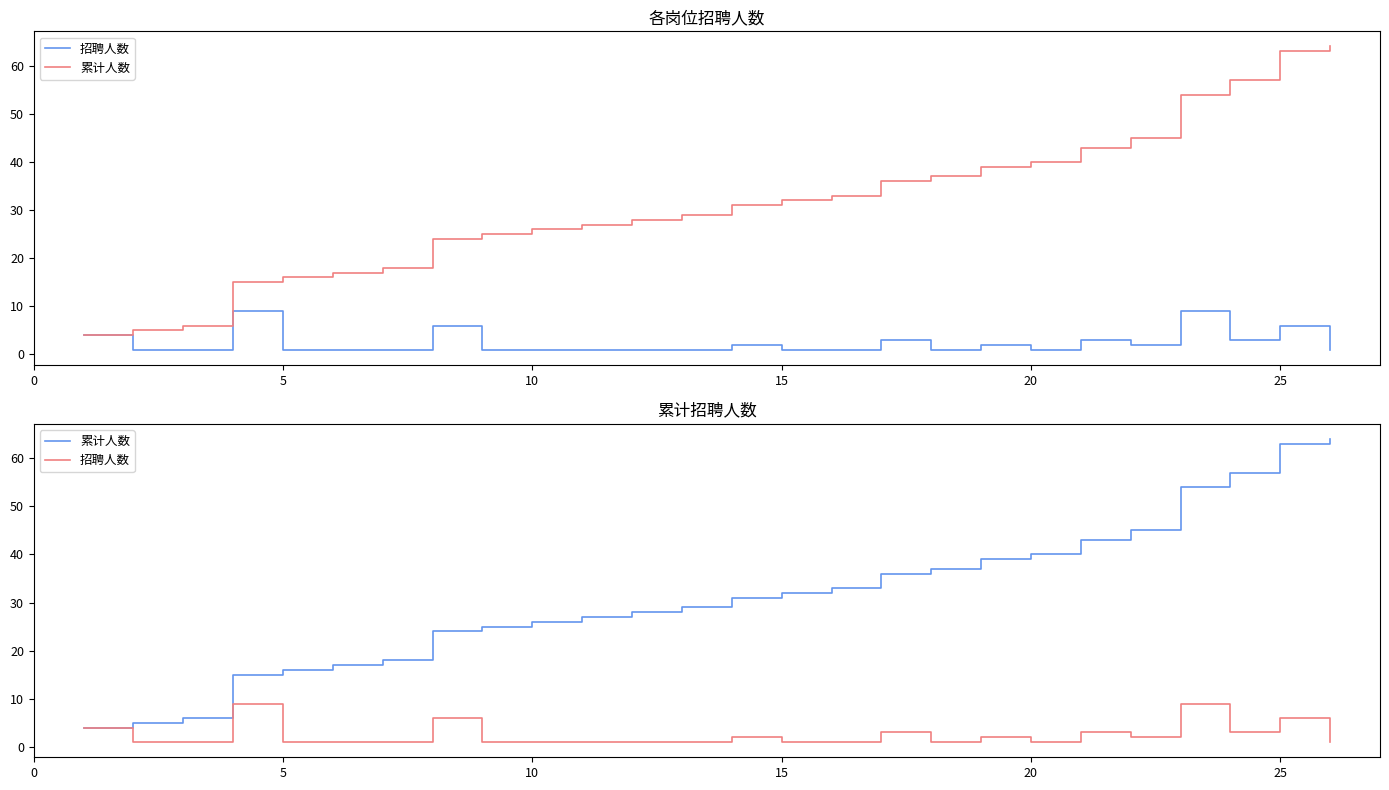

How many values in the 招聘人数 series exceed 1?

11